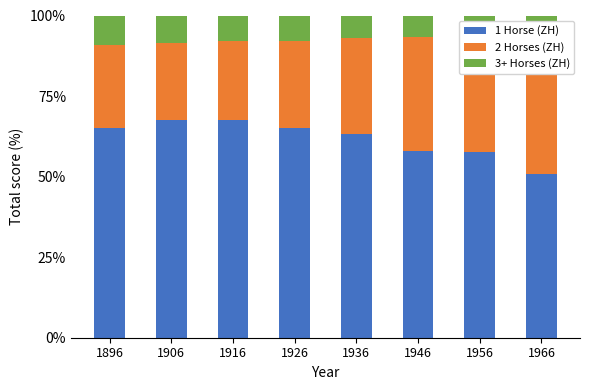

Reading left to right, what are all the values shown in this chart?

1 Horse (ZH): 64.9	67.5	67.5	65.0	63.2	58.1	57.5	50.8
2 Horses (ZH): 25.9	24.0	24.7	27.1	29.7	35.3	36.2	43.2
3+ Horses (ZH): 9.1	8.5	7.8	7.9	7.1	6.6	6.2	6.0